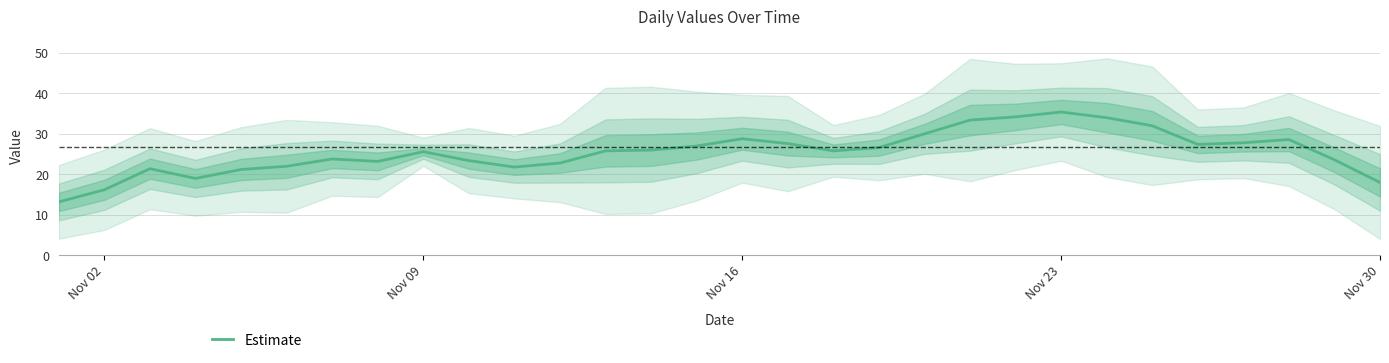

True or false: Estimate has a value of 23.1 at Nov 23.

False